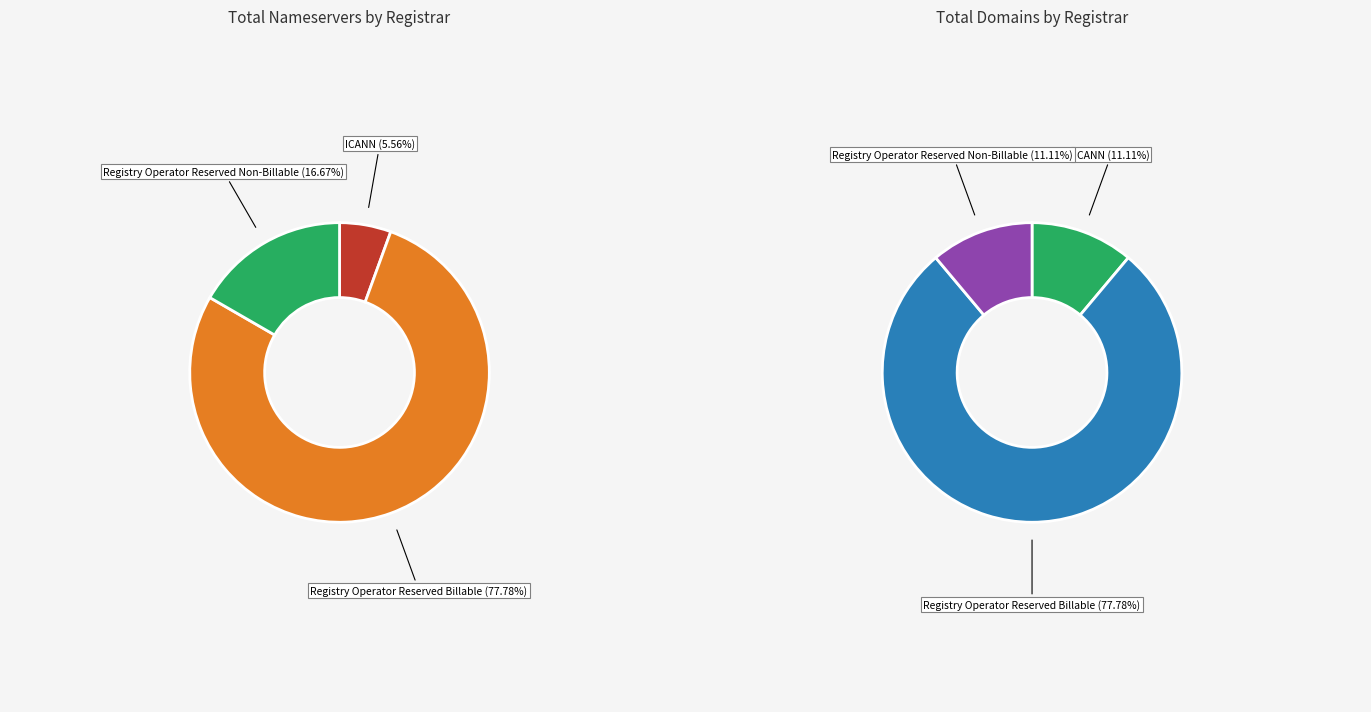

The LEXSYNERGY LIMITED slice represents 0% of the pie. True or false?

True